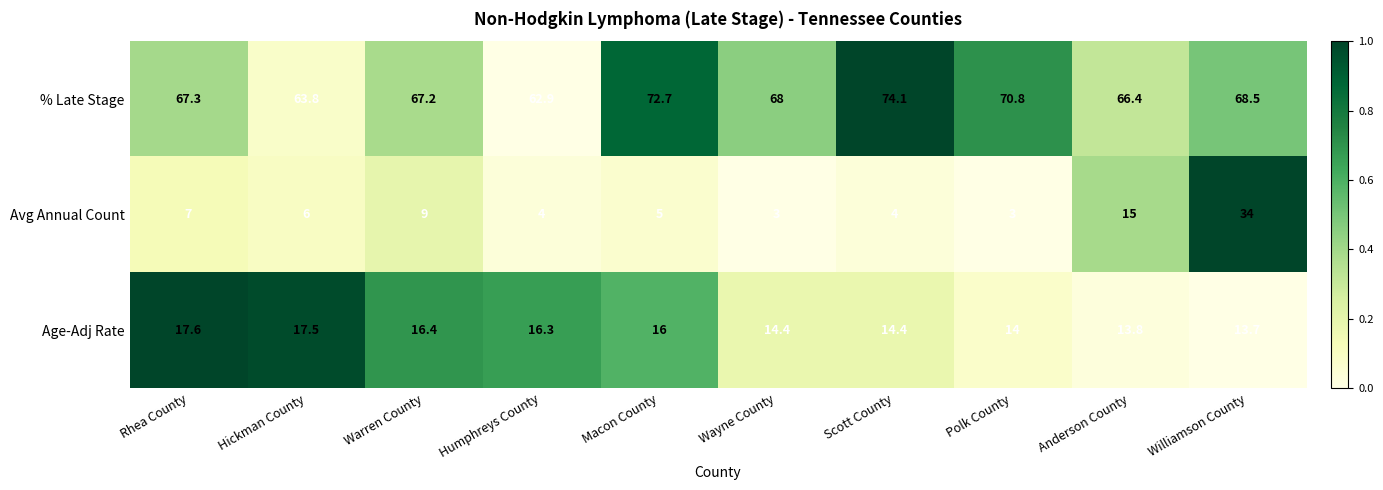

Which category has the highest value across all series?

Scott County